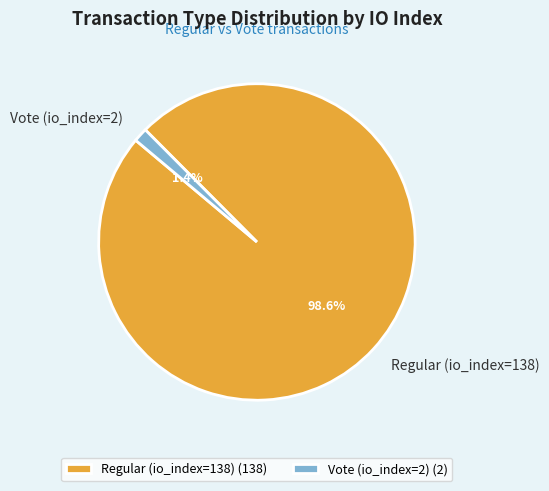

How many segments does this pie chart have?

2